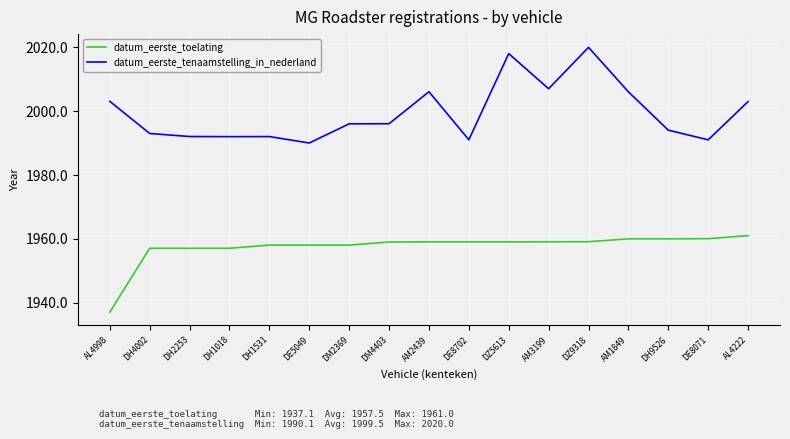

True or false: datum_eerste_tenaamstelling_in_nederland and datum_eerste_toelating cross at least once.

False